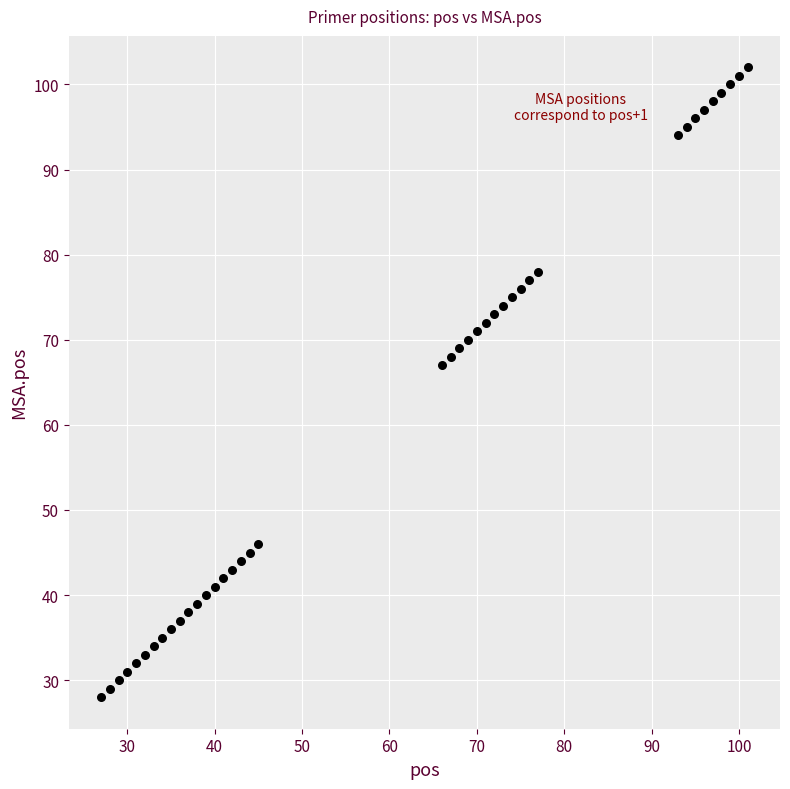

What is the range of Y values (max minus min)?

74